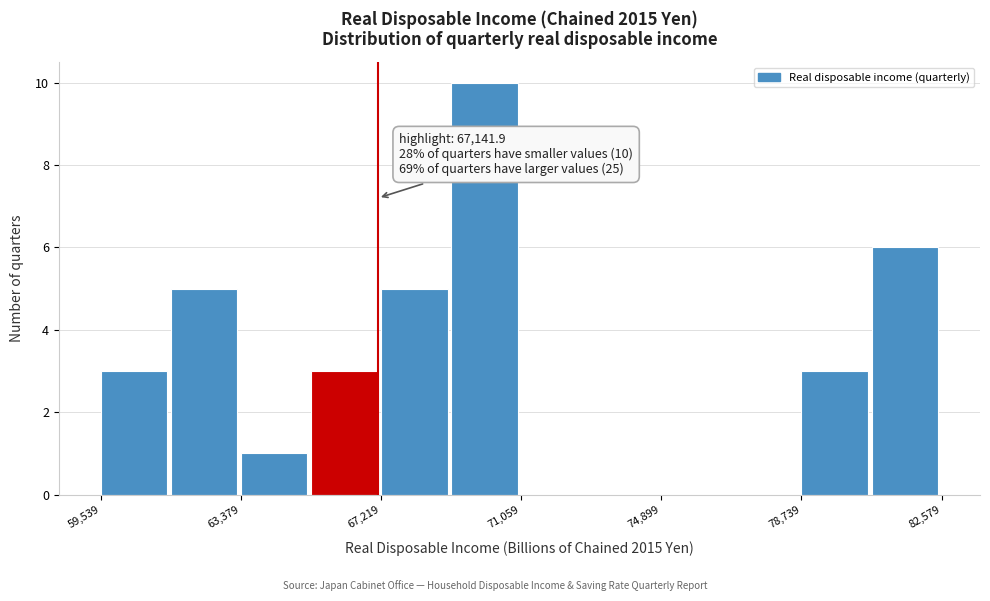

Read against the x-axis, roughly where is the centre of the tallest bar?

70000